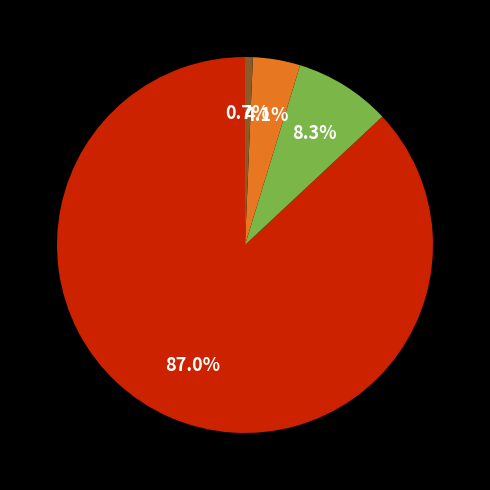

Is there any slice that represents more than half of the pie?

Yes